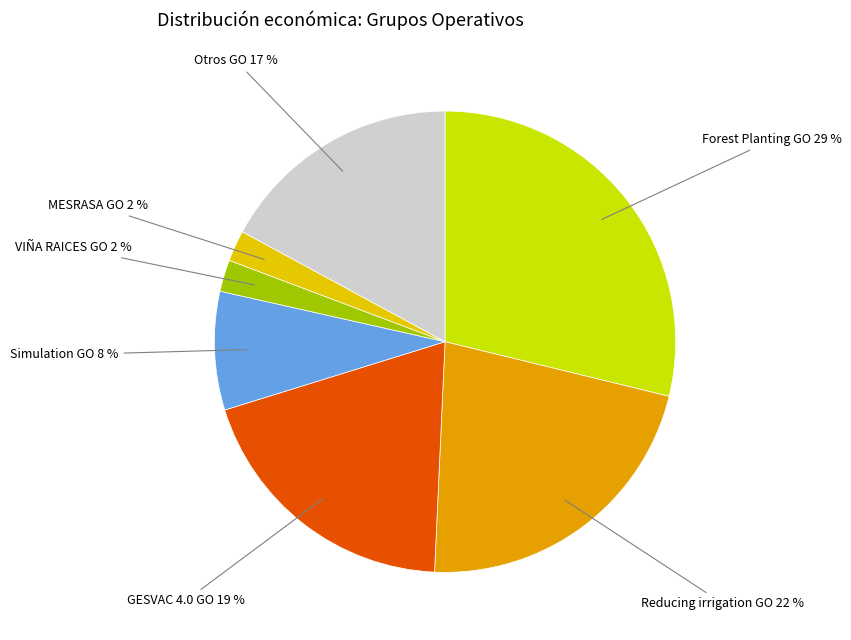

Do Reducing irrigation GO and GESVAC 4.0 GO together represent more than half of the pie?

No